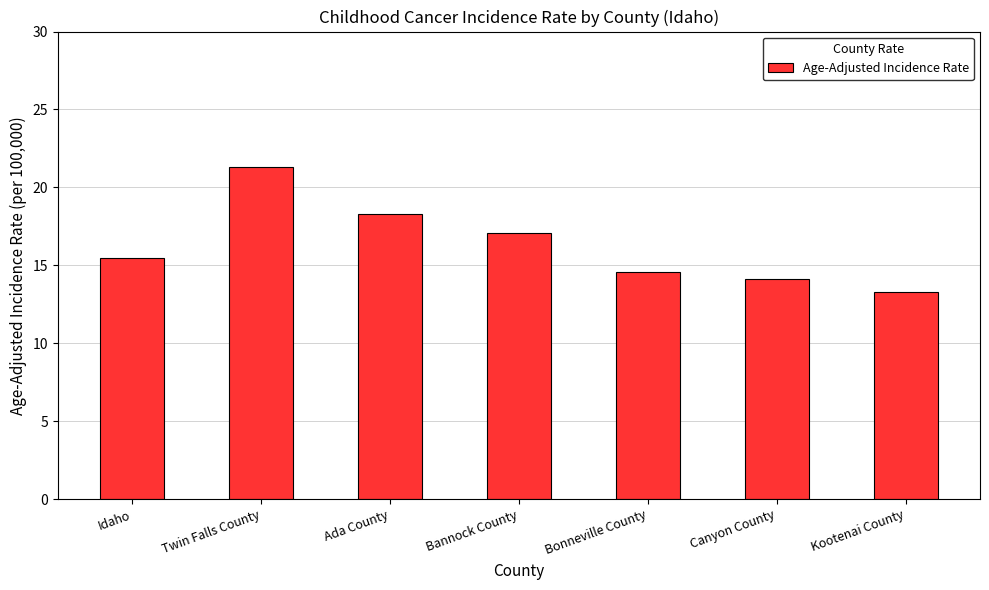

What position from the left is Kootenai County?

7